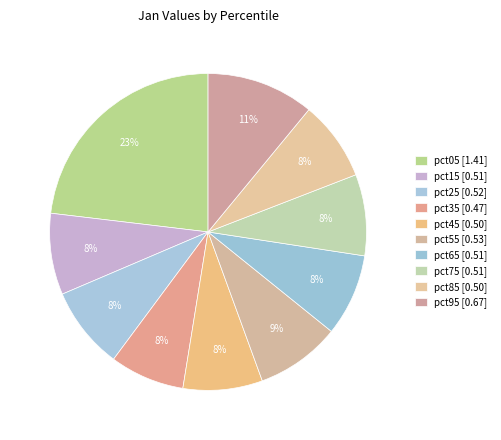

Is it true that pct35 is 8% of the pie?

True